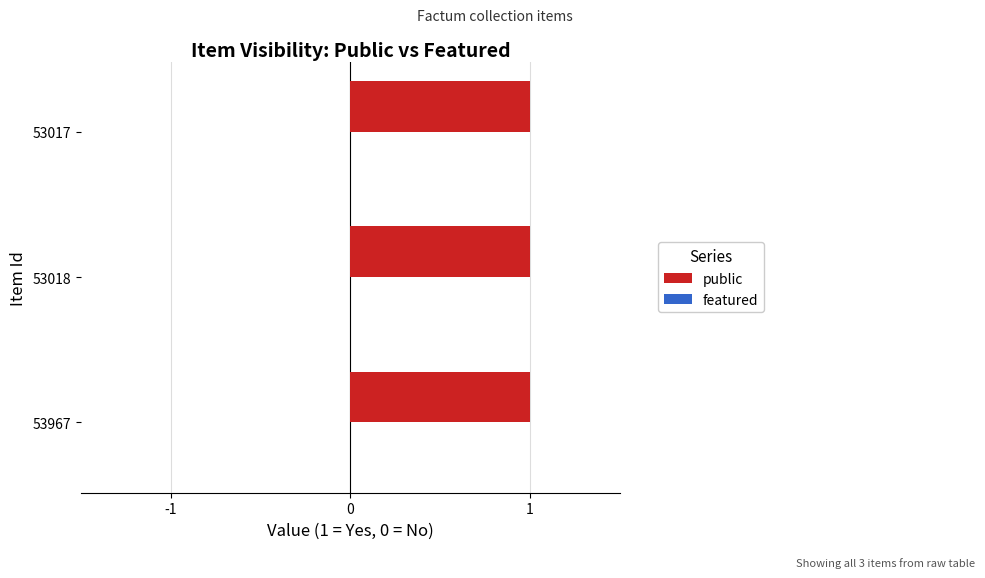

Reading right to left, what are all the values shown in this chart?

public: 53017=1	53018=1	53967=1
featured: 53017=0	53018=0	53967=0